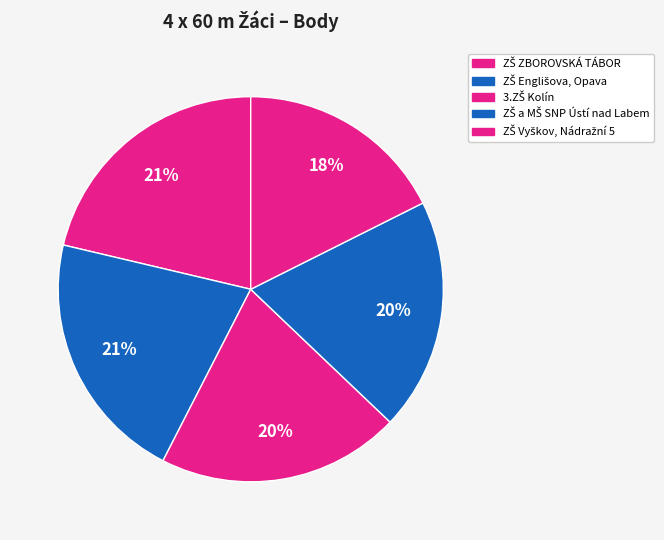

Count the number of slices in the pie.

5